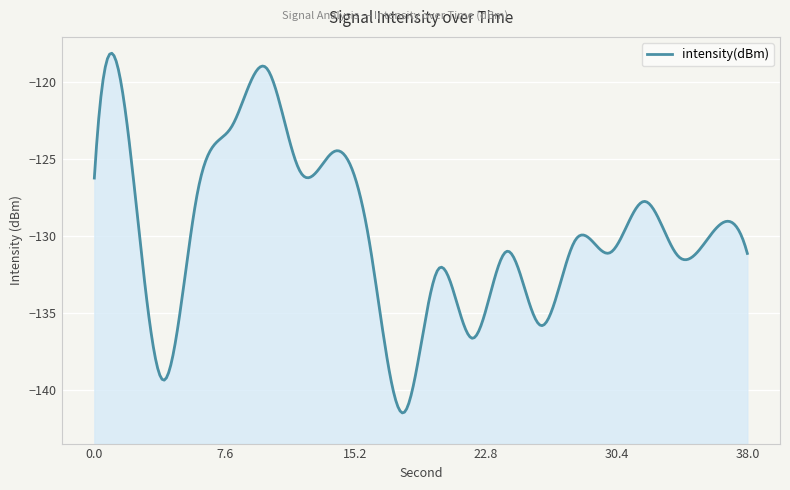

True or false: the data shows -168.0 at 12.

False